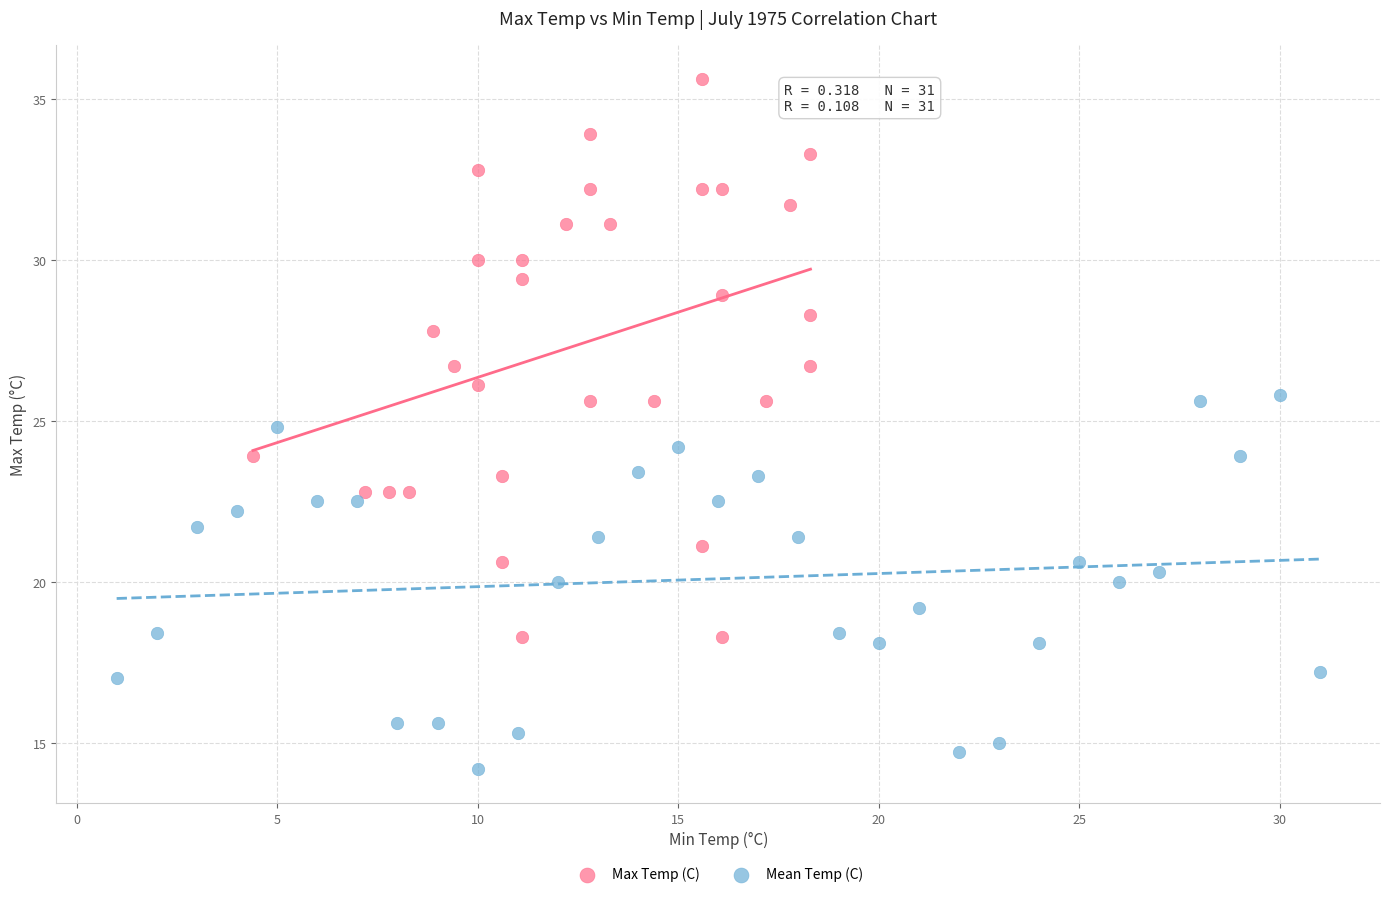

Which series has the widest spread of Y values?

Max Temp (C)